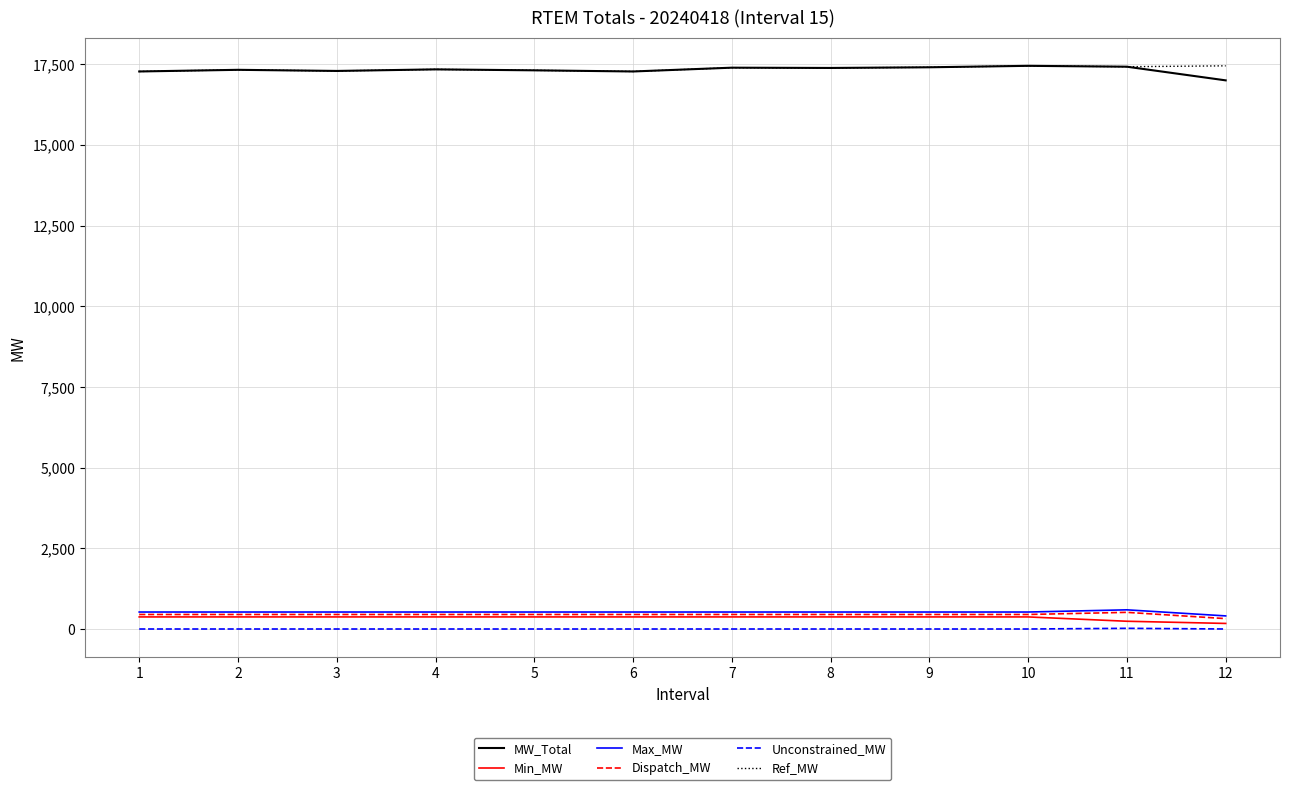

Count the number of data series in this chart.

6